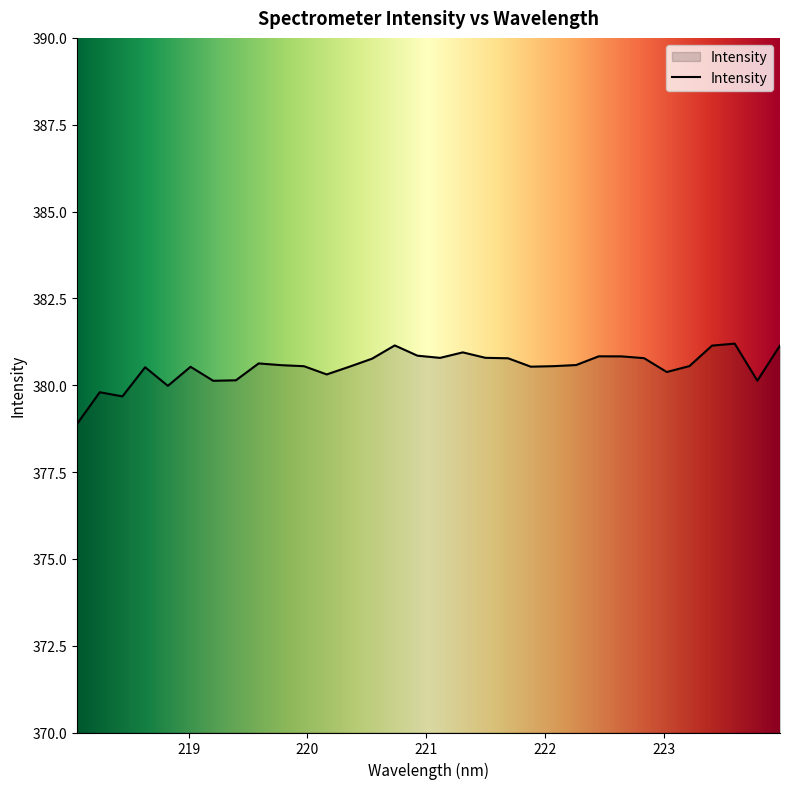

What is the difference between the maximum and minimum values?

2.3